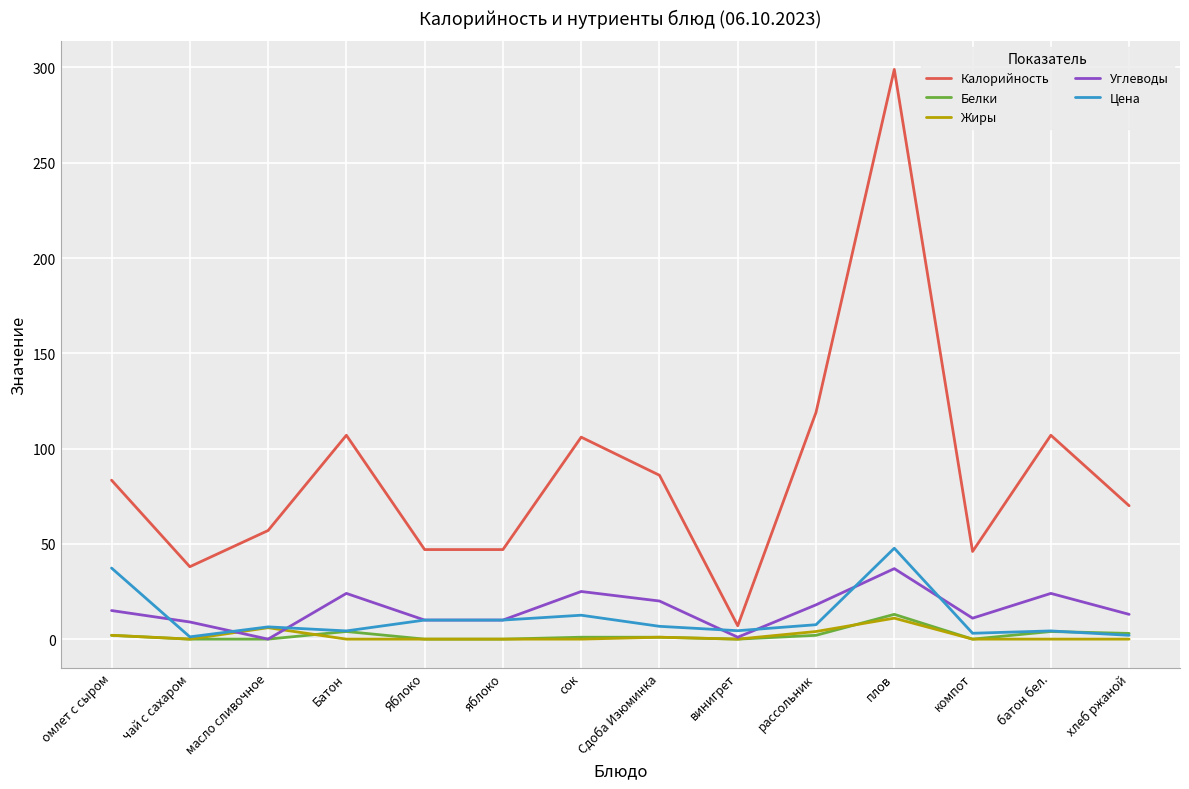

Is it true that Калорийность equals 107.0 at Батон?

True